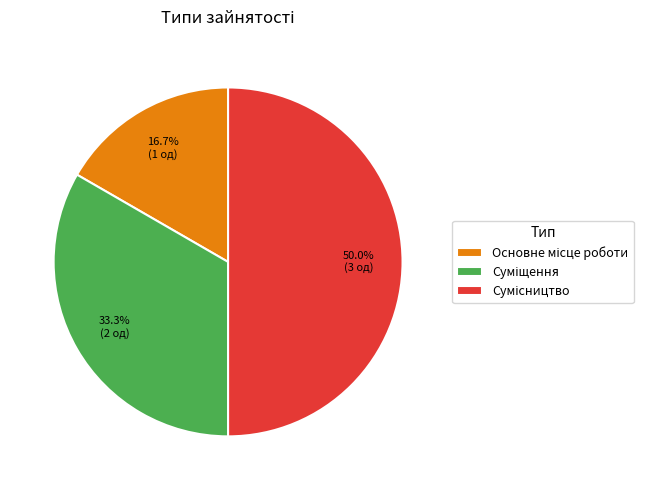

Is Сумісництво the majority of the pie?

No